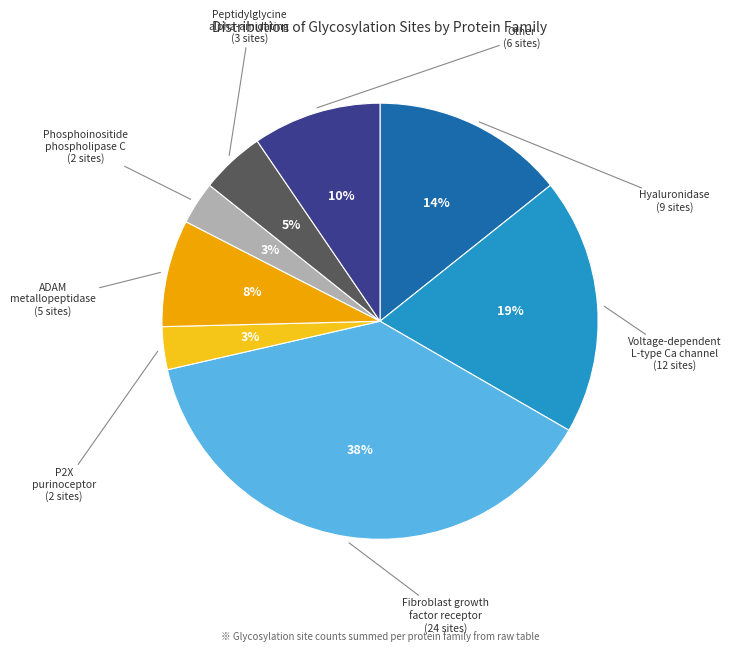

Does any single category account for the majority?

No